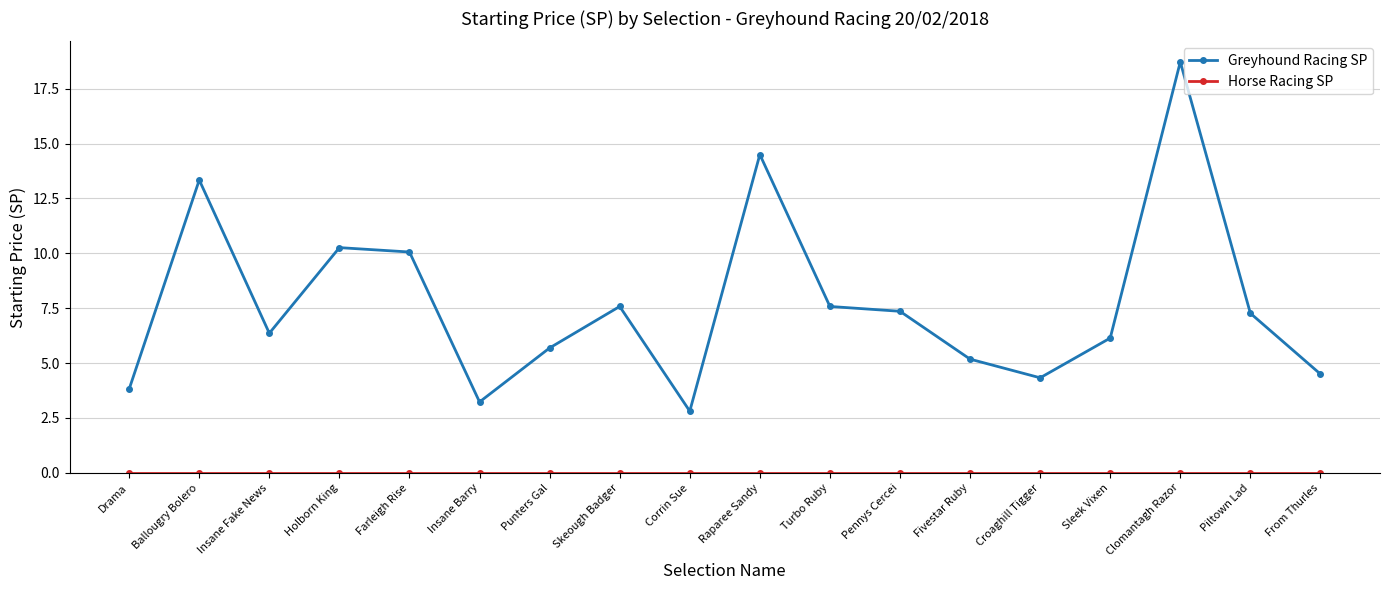

What is the total value across all series at Sleek Vixen?

6.1